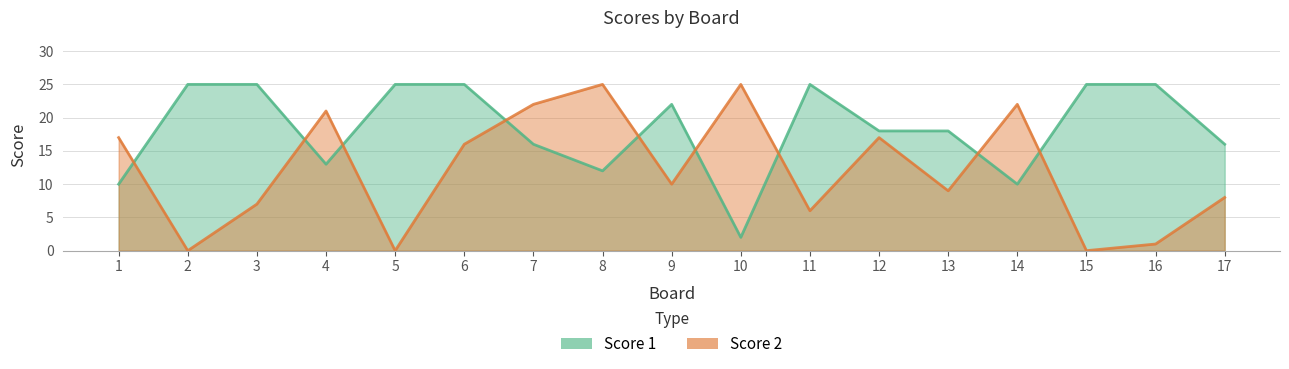

How many data points in Score 2 are above 10?

8